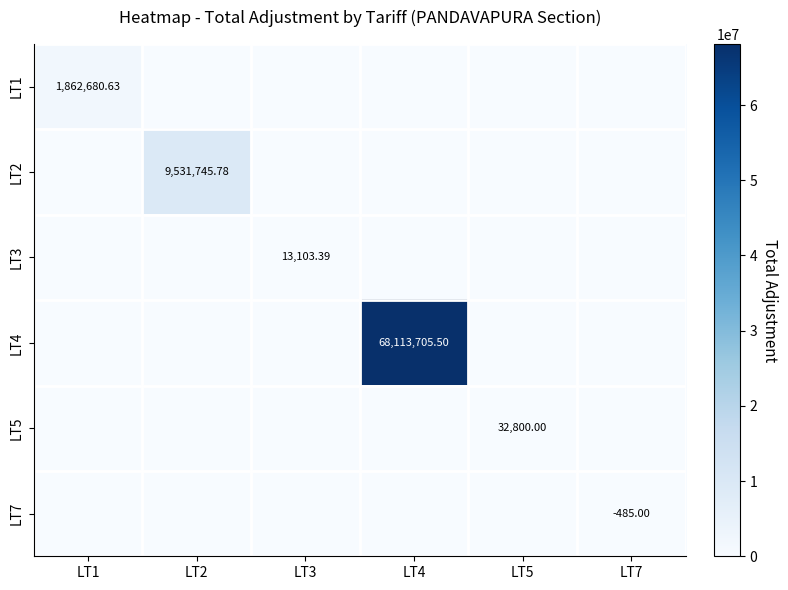

At which category is the sum across all series the highest?

LT4